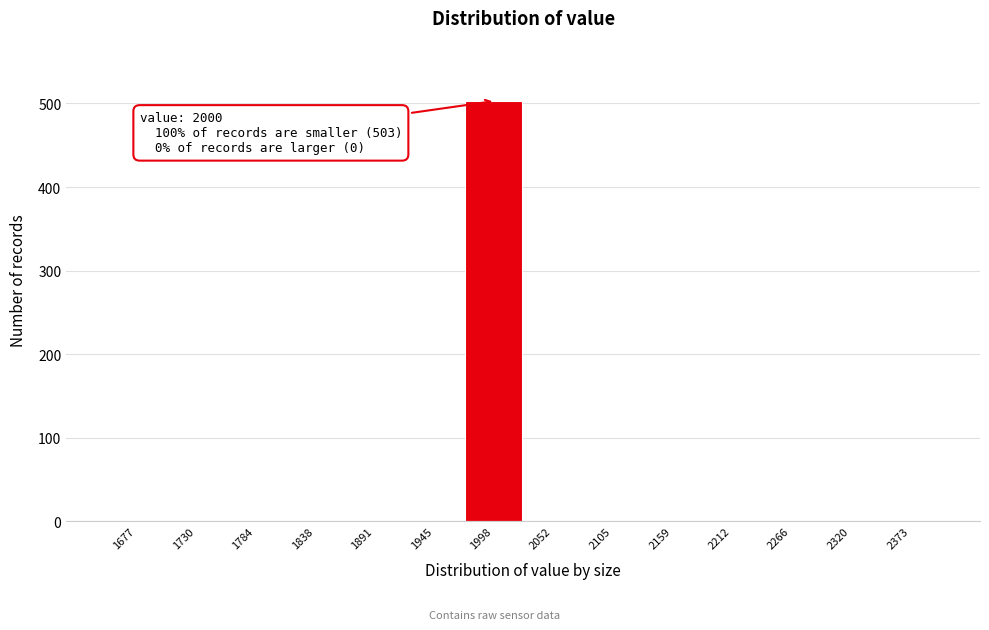

Which range on the x-axis has the tallest bar?

1970 to 2030